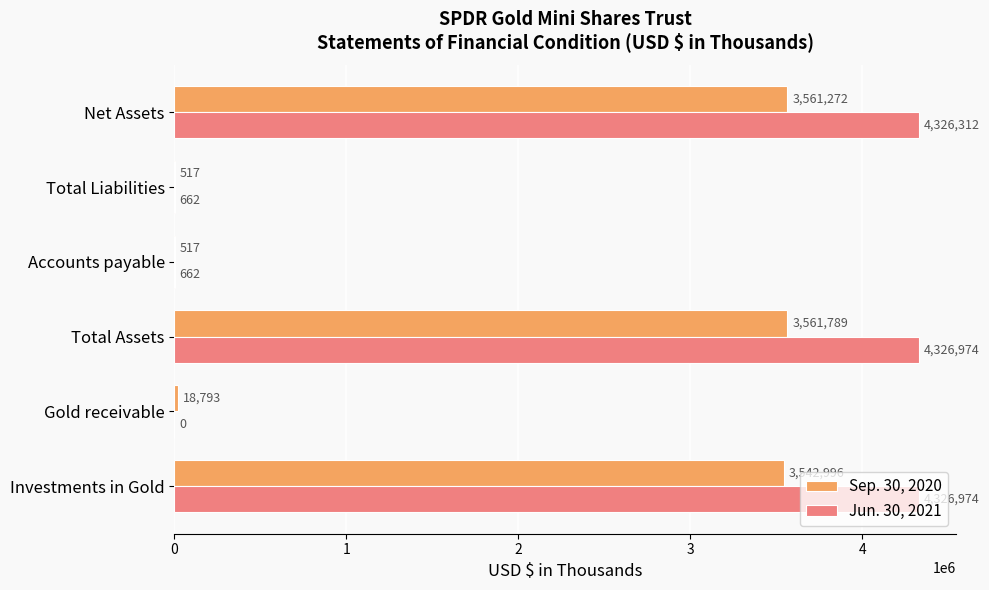

What are all the series names shown in the legend?

Sep. 30, 2020, Jun. 30, 2021